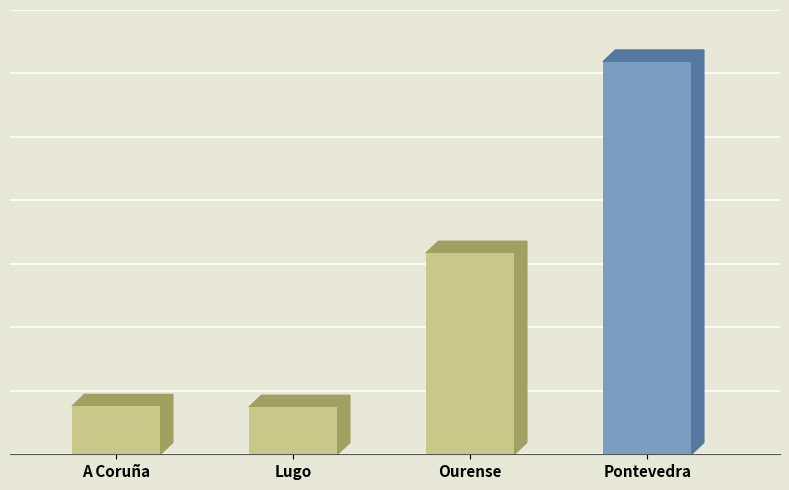

Count the number of values greater than 31707.

1